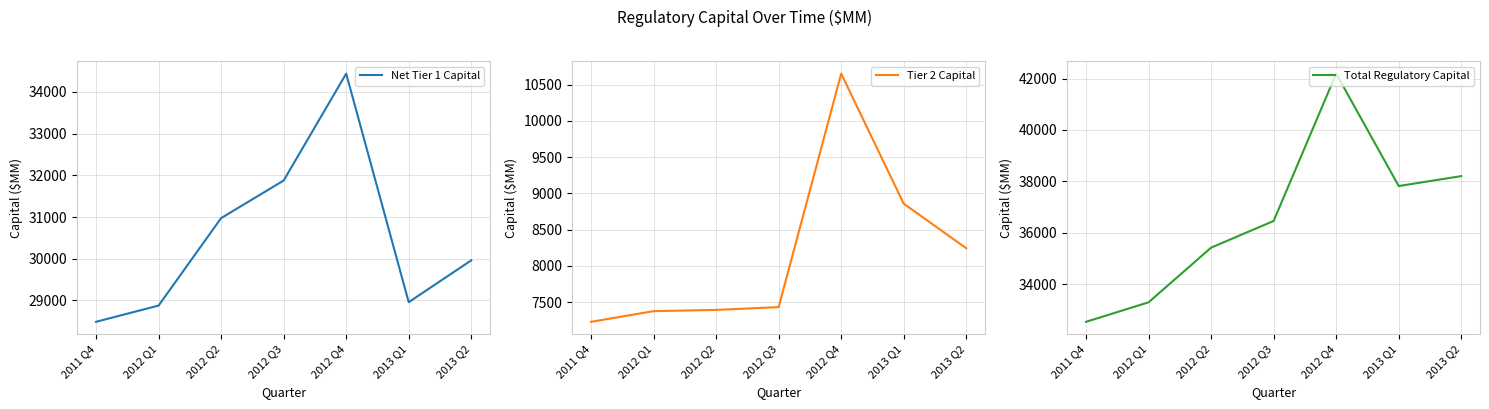

How many lines are shown in the chart?

3